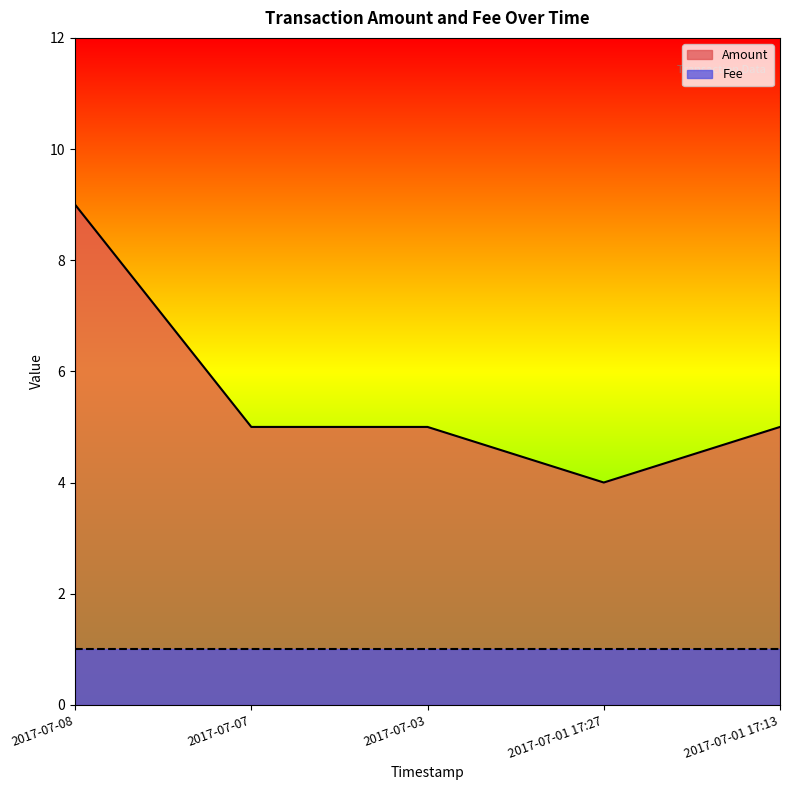

Rank the categories by value from lowest to highest.

2017-07-01 17:27, 2017-07-07, 2017-07-03, 2017-07-01 17:13, 2017-07-08